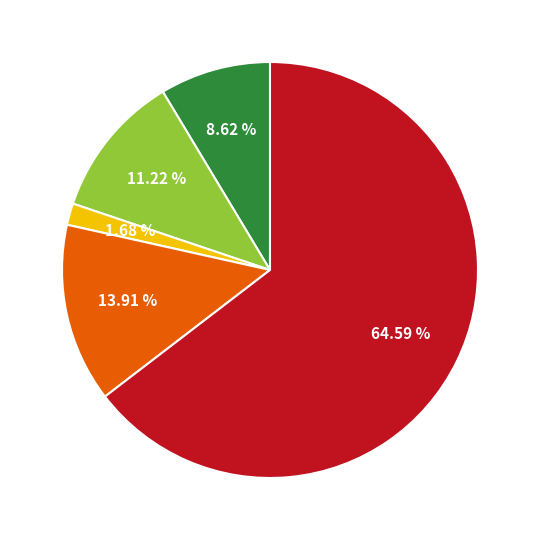

Does any single category account for the majority?

Yes